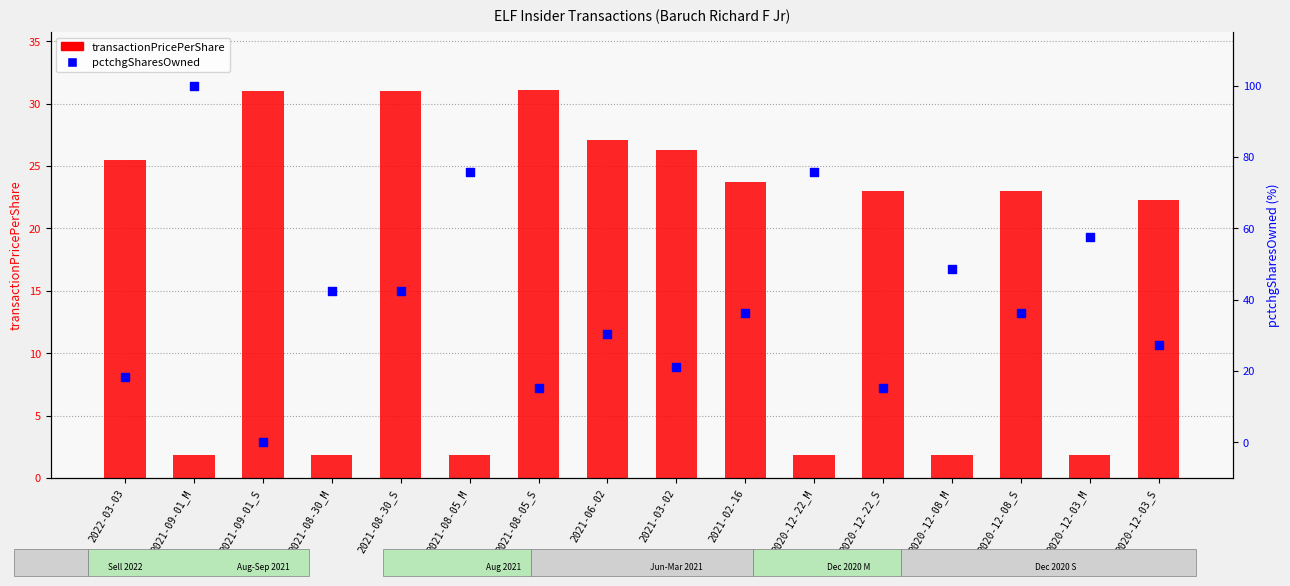

At how many categories does at least one series exceed 29?

12